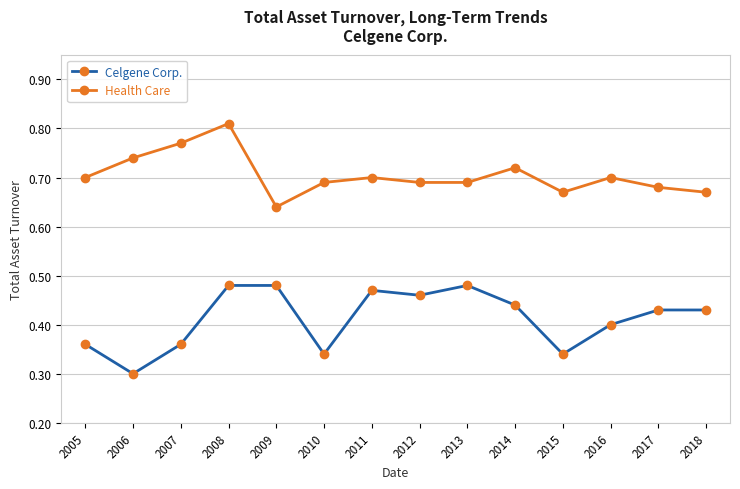

Is this an area chart (filled region under the line)?

No